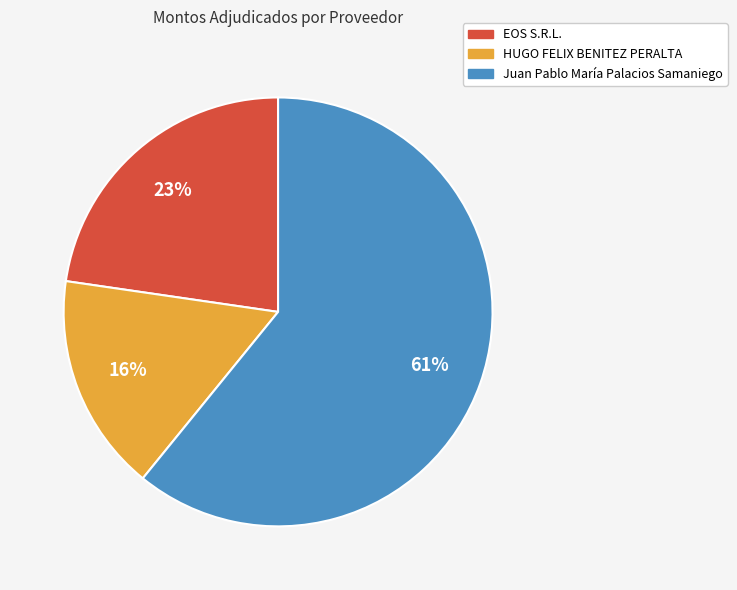

How many slices are in this pie chart?

3